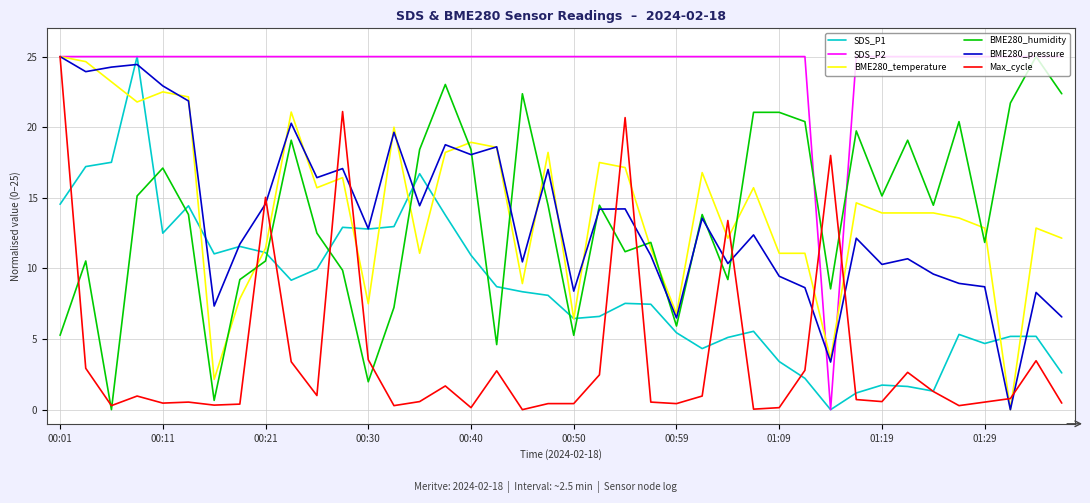

After their last crossing, which series has the higher values: BME280_humidity or Max_cycle?

BME280_humidity